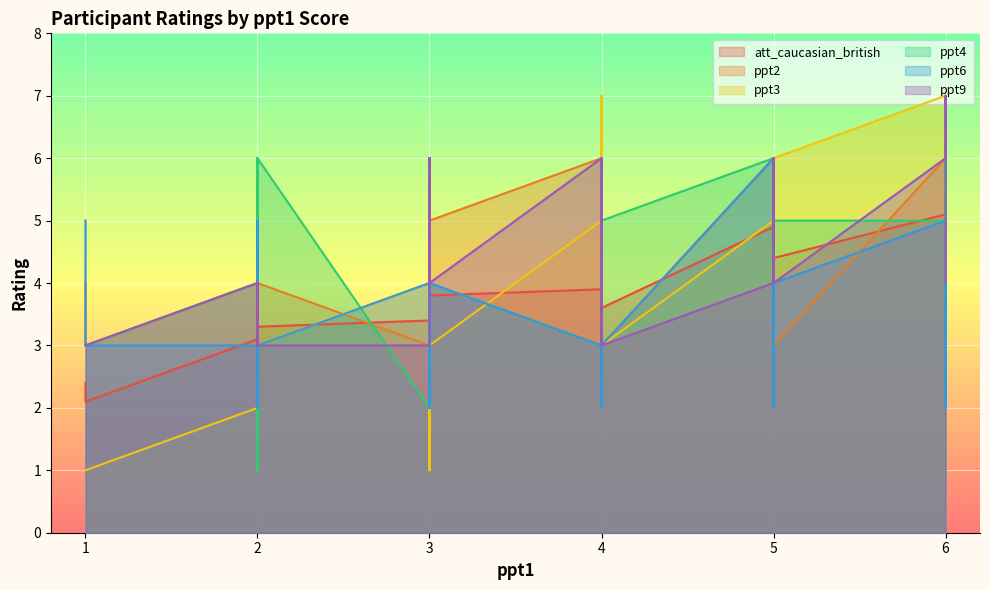

Is it true that ppt3 equals 3.6 at 30?

False